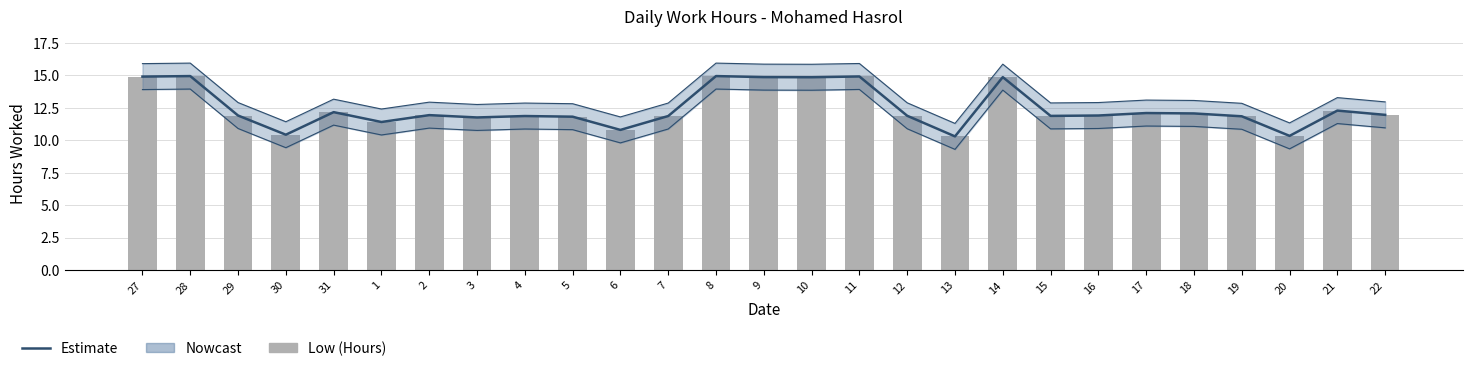

What is the label of the 13th bar from the left?

8